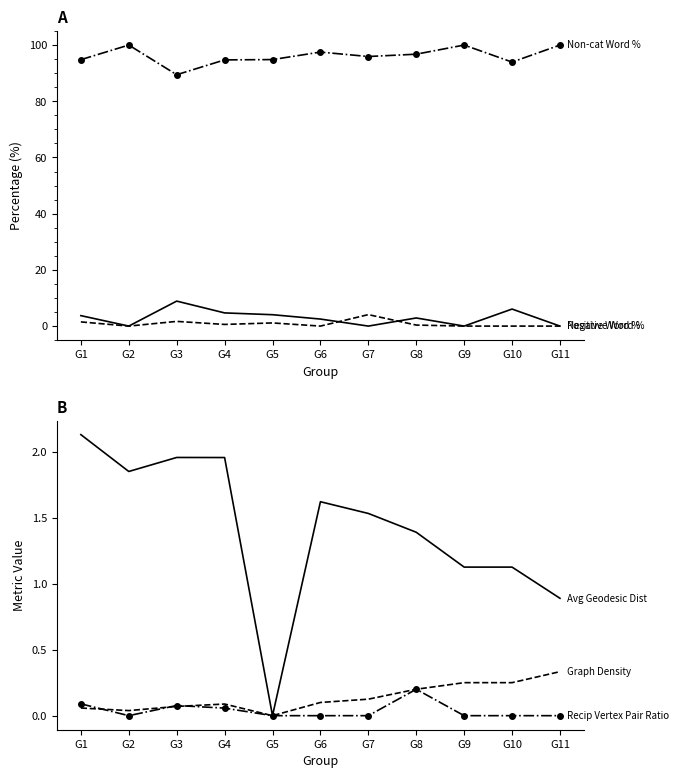

At which category does Avg Geodesic Dist reach its first local peak?

G3